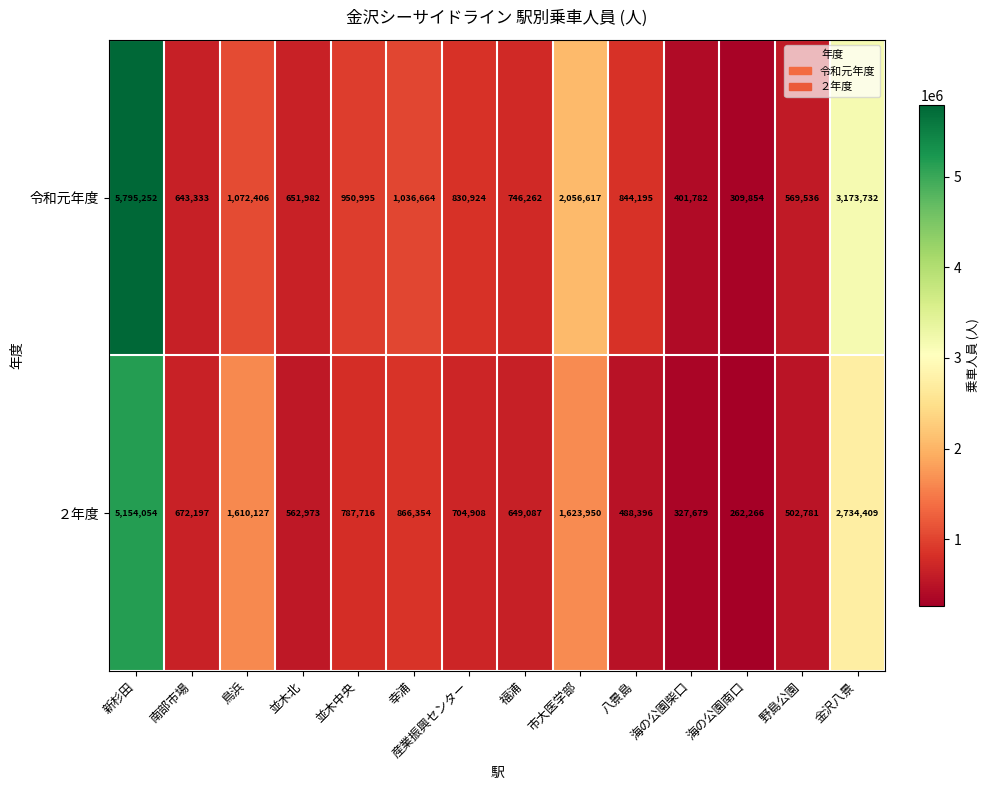

Is it true that 令和元年度 equals 226543 at 並木北?

False